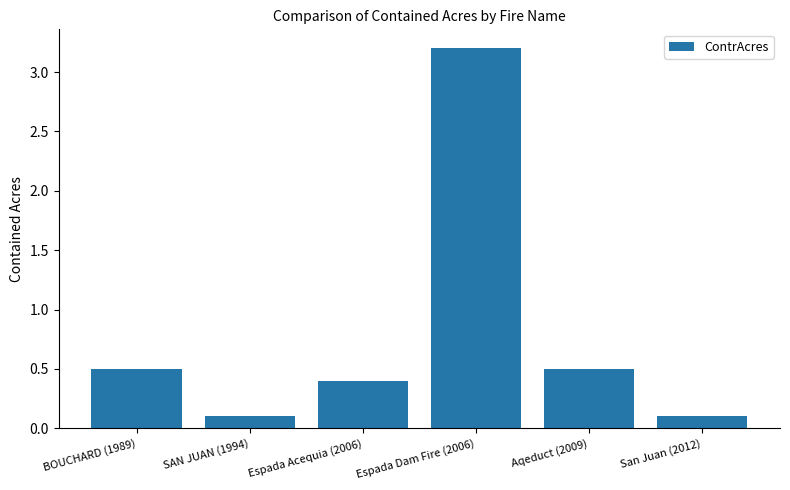

What is the value of the 5th bar from the left?

0.5